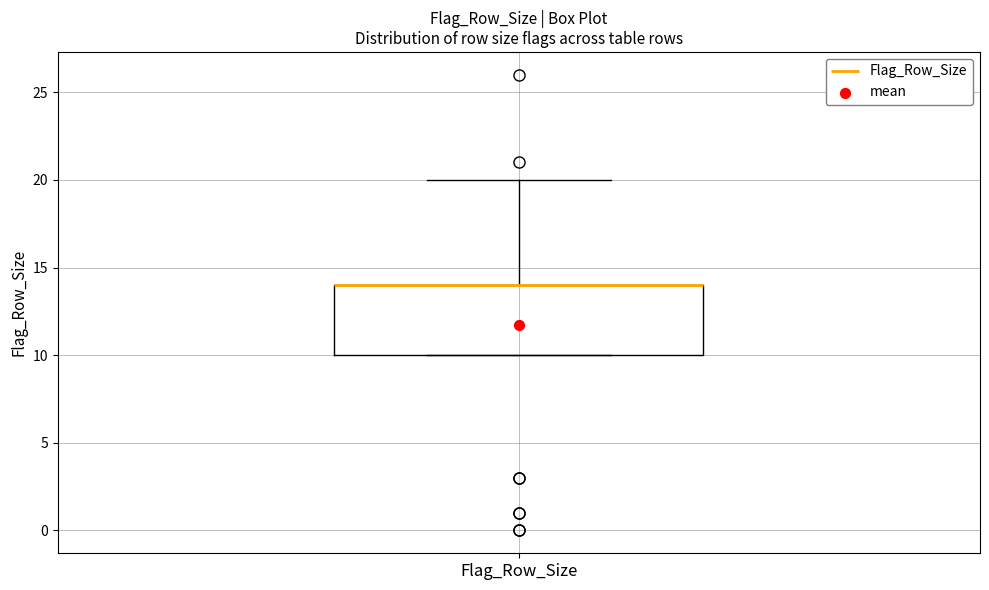

Transcribe this box plot: give where the median line is, the range the box spans, and where the two whiskers end, as read against the y-axis. The values are not printed on the chart, so give them approximately, as read against the axis.

median 14 (drawn on the box's upper edge), box 10 to 14, whiskers 10 to 20